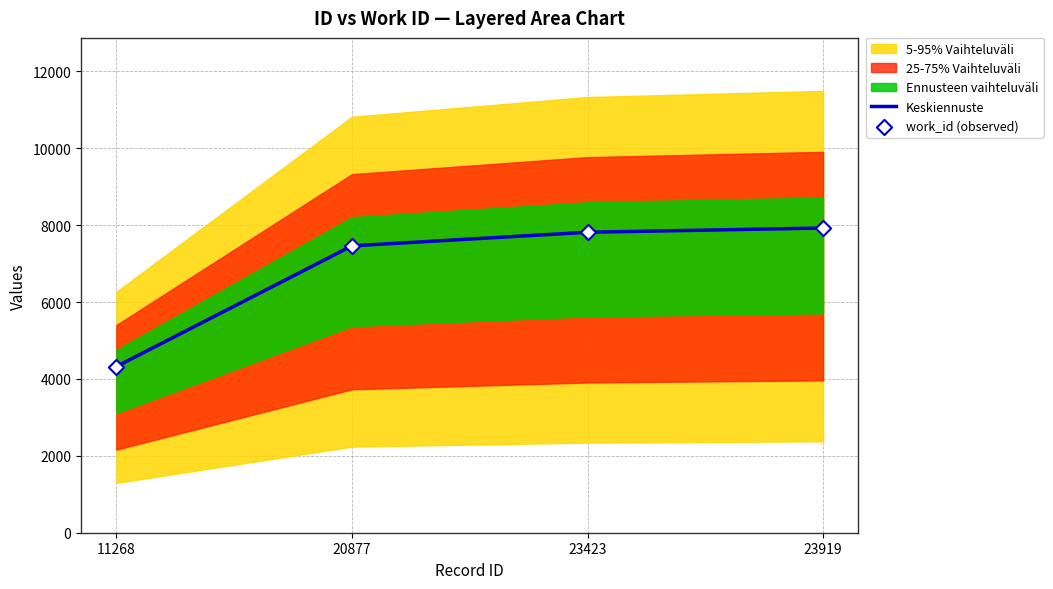

Which series contains the highest Y value?

Keskiennuste